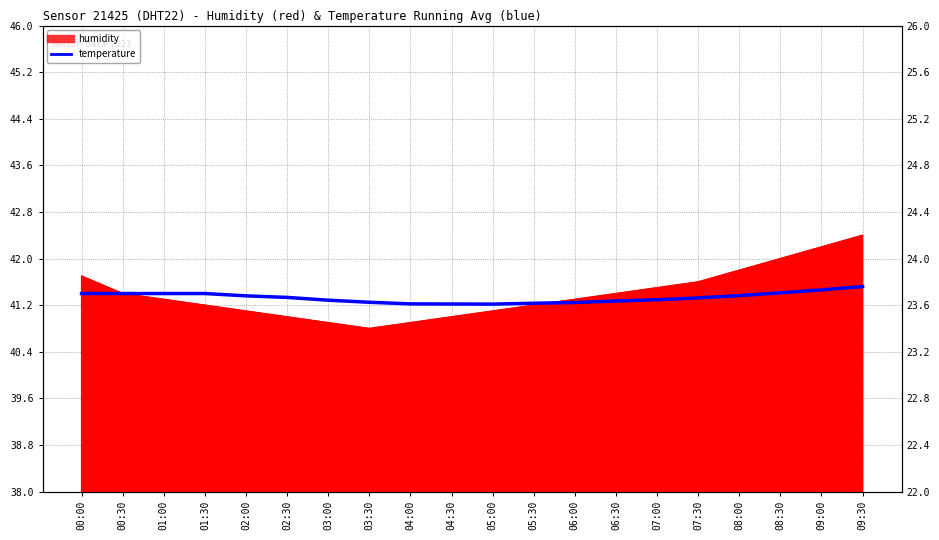

Approximately how many times larger is the value at 07:30 compared to 02:30?

1.0